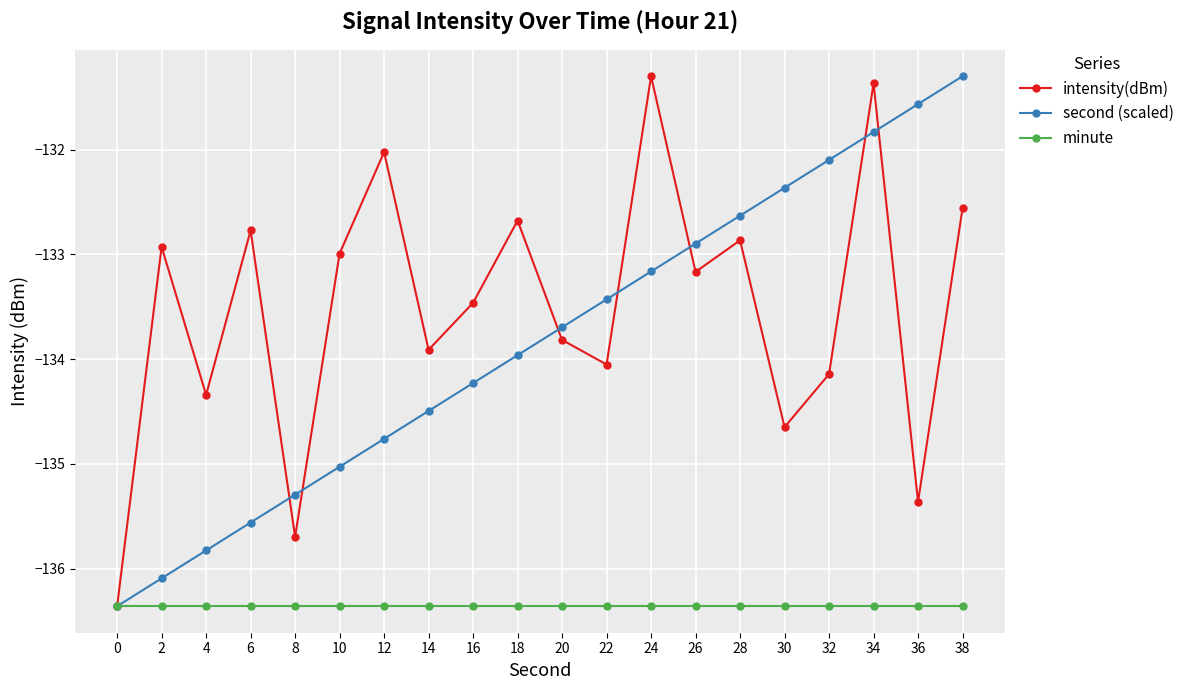

What is the value of the minute point at the 19th from the left?

-136.4